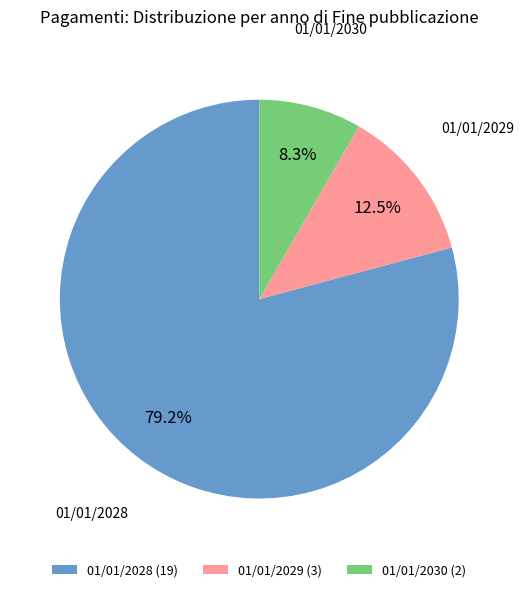

Combined, do 01/01/2030 (2) and 01/01/2029 (3) account for over 50%?

No